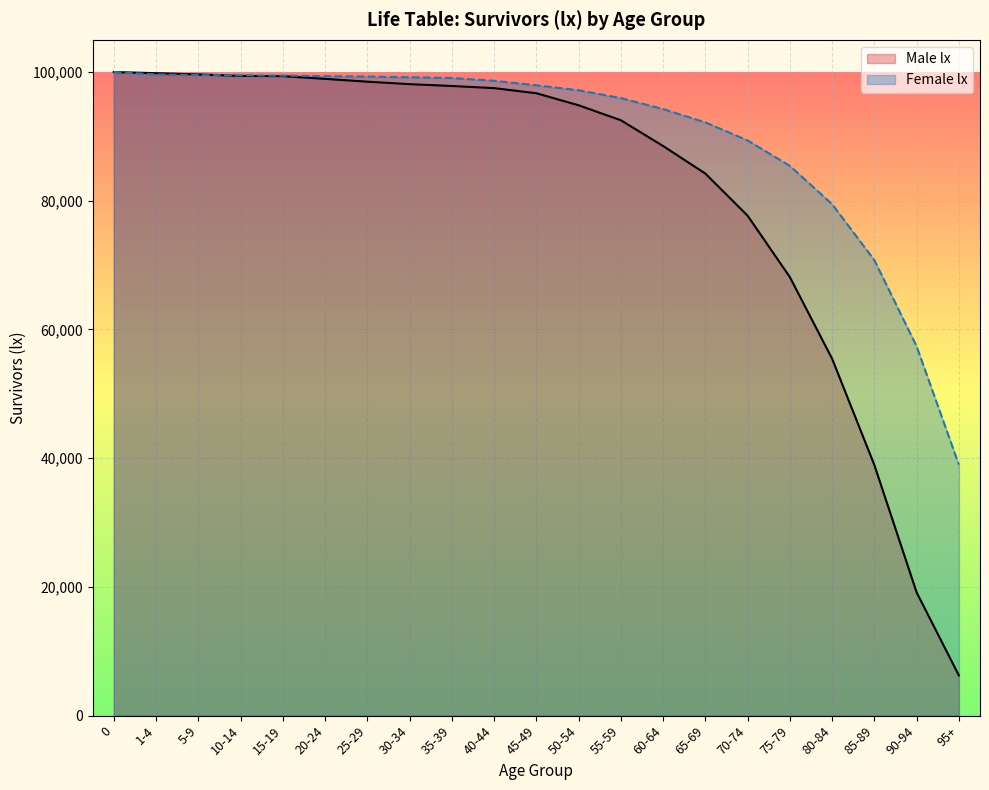

How many distinct data groups are displayed?

2